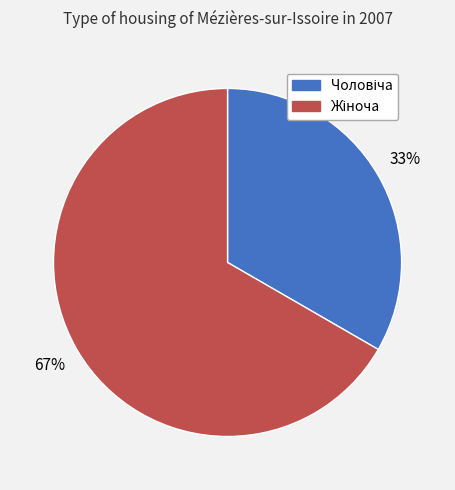

To the nearest percent, what is the average slice percentage?

50%